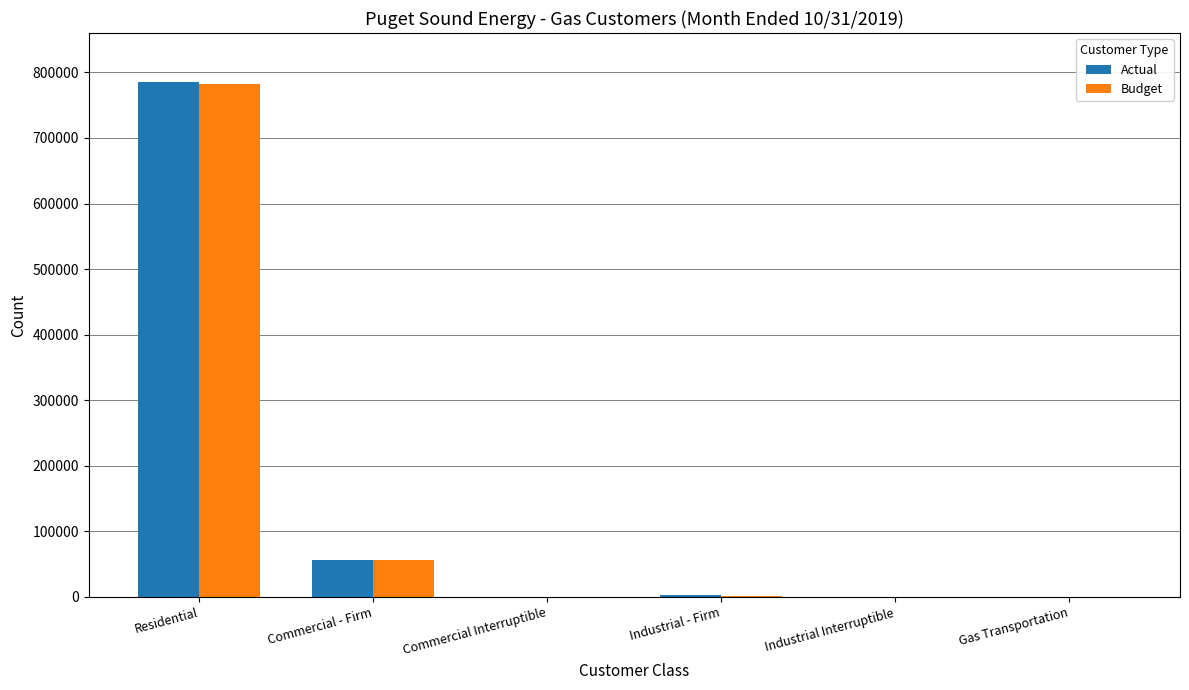

At which category is the sum across all series the highest?

Residential